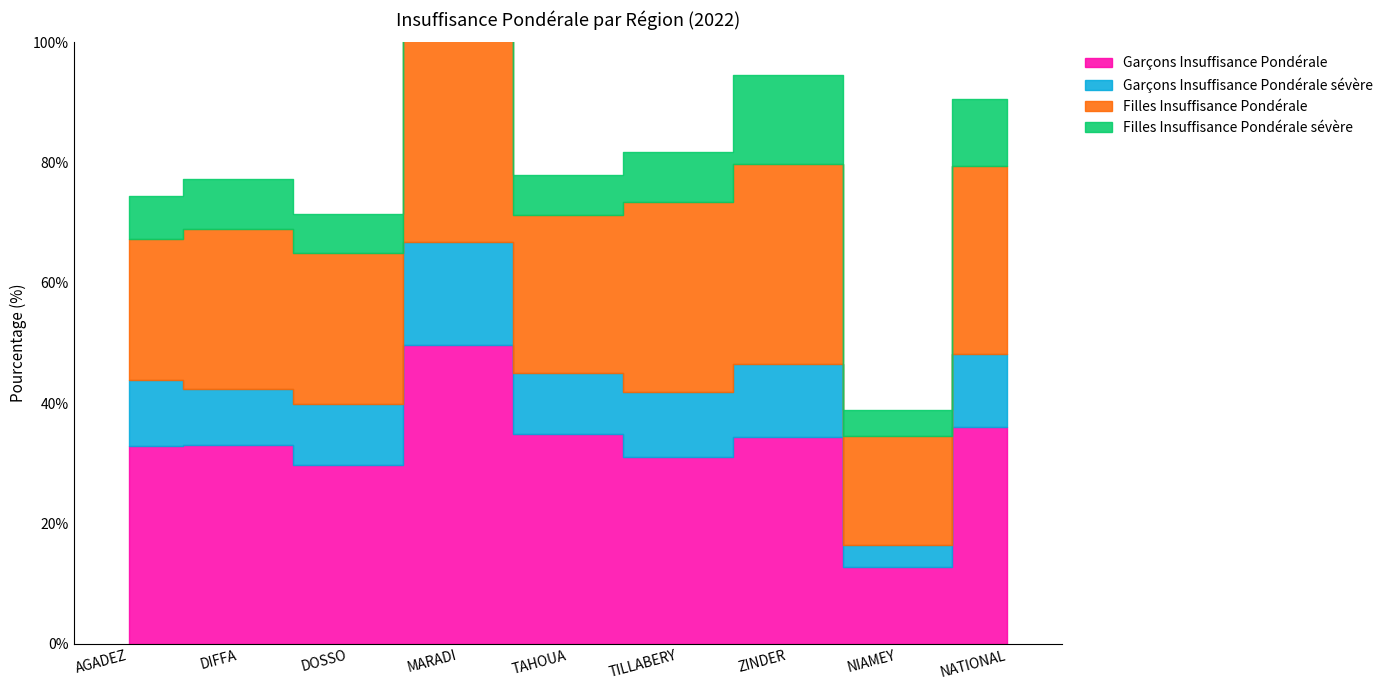

What position from the right is DOSSO?

7